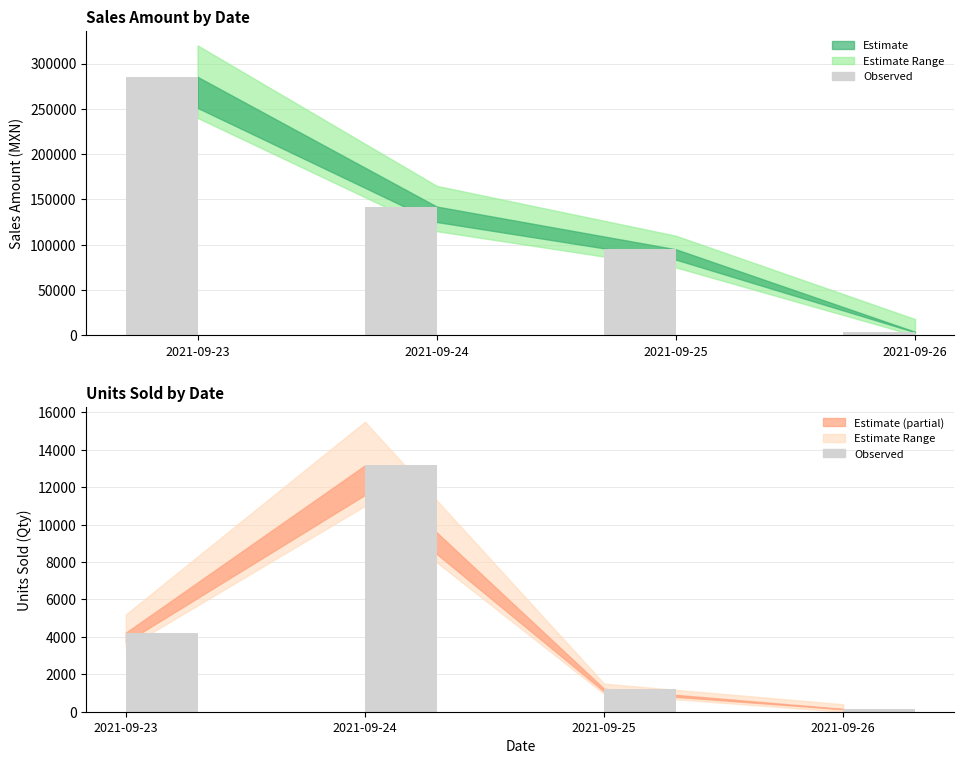

Reading left to right, extract all data points from this chart.

Observed Monto: 285291.5	142167.0	95025.0	4000.0
Observed Cant.: 4225.0	13168.0	1227.0	150.0